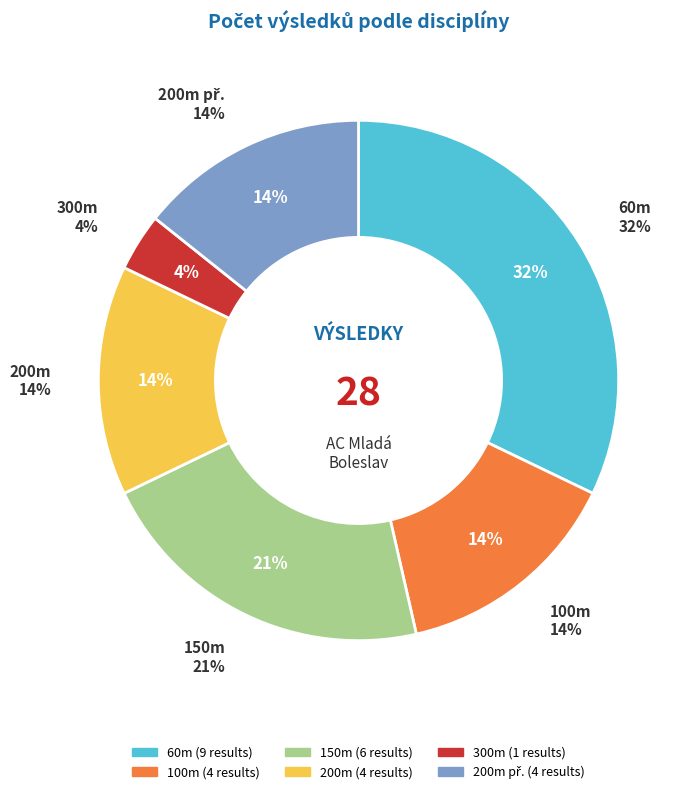

Which category has the biggest portion of the pie?

60m